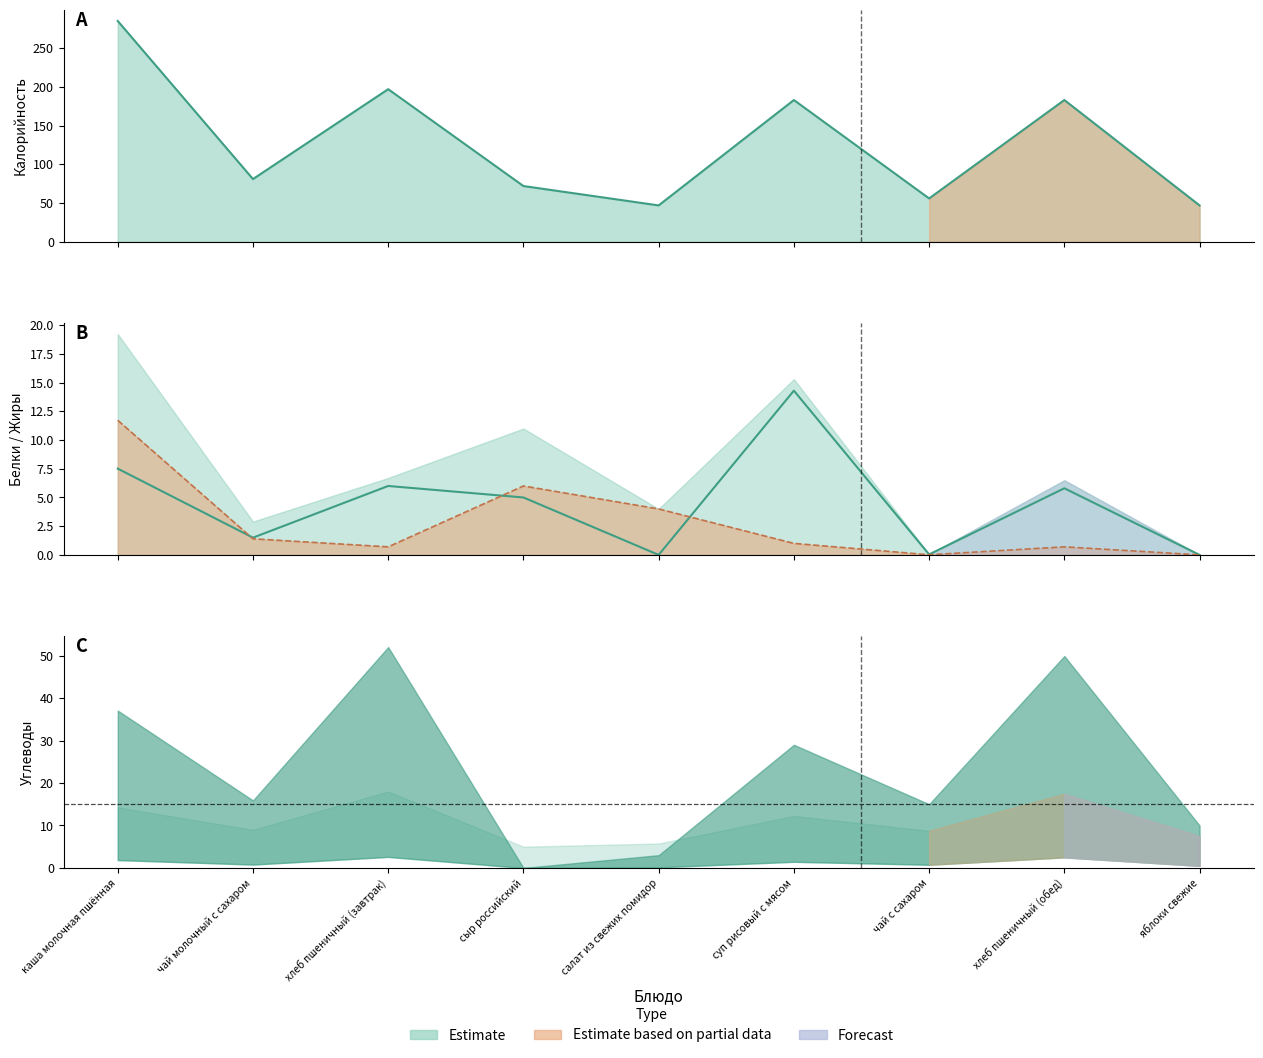

How many data points are above 5?

4